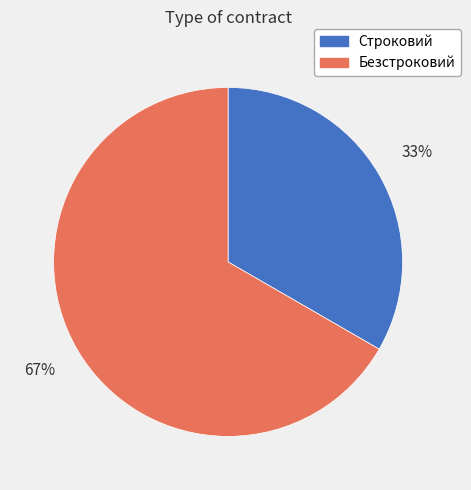

True or false: Строковий accounts for 42% of the total.

False